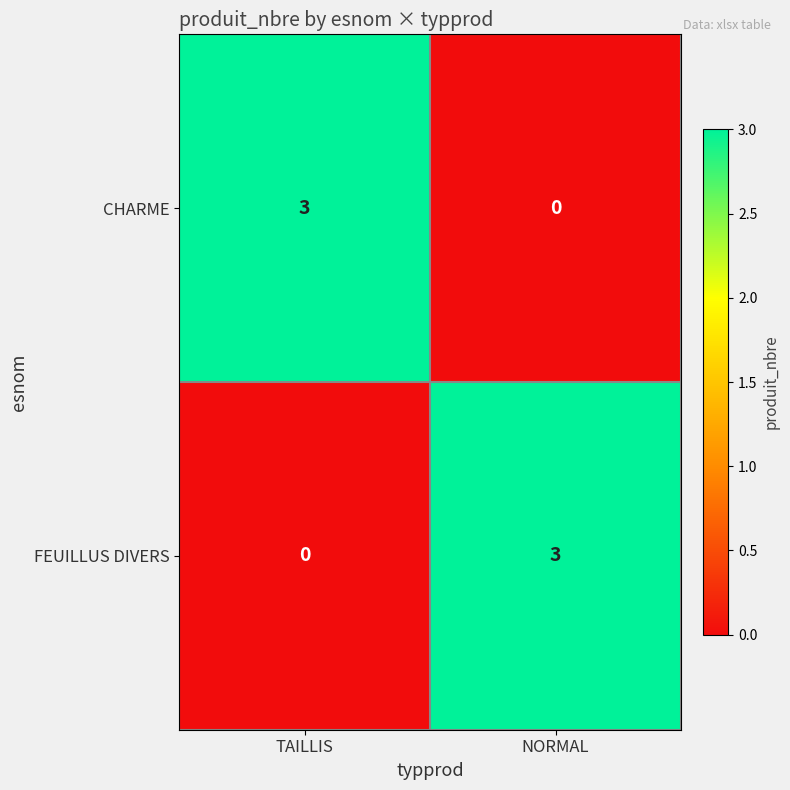

What is the total value across all series at TAILLIS?

3